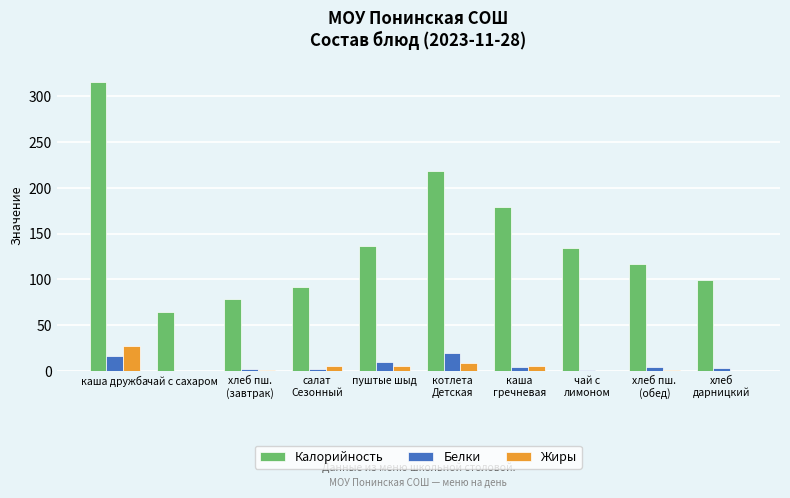

Which series has the largest total across all categories?

Калорийность